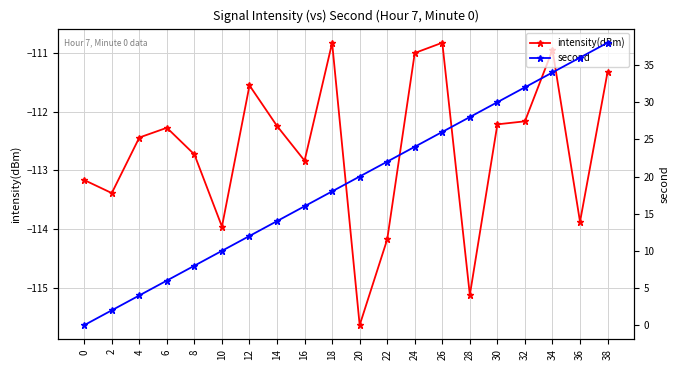

The second series shows 7.5 at 26. True or false?

False